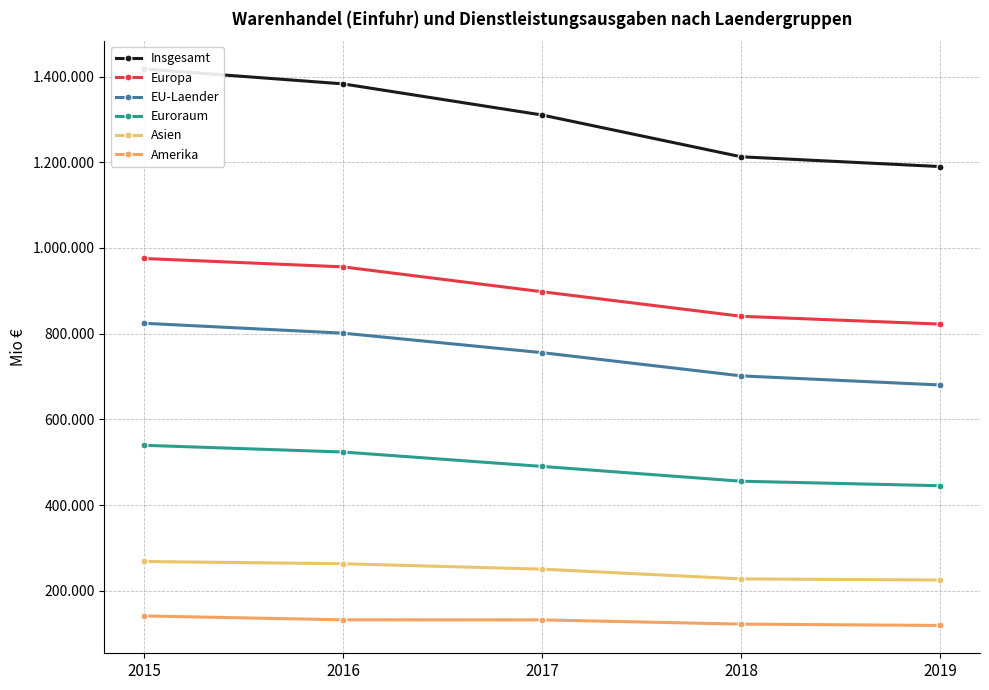

The value of Europa at 2019 is 822349. True or false?

True